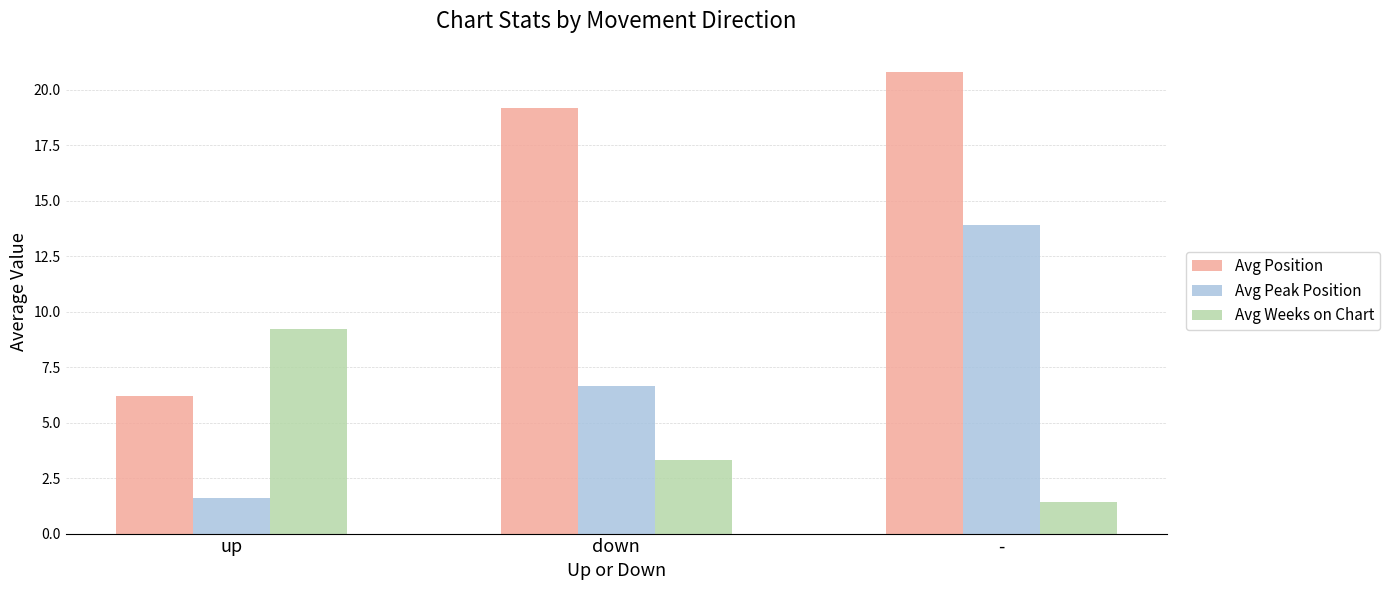

How many values in the Avg Position series exceed 19?

2